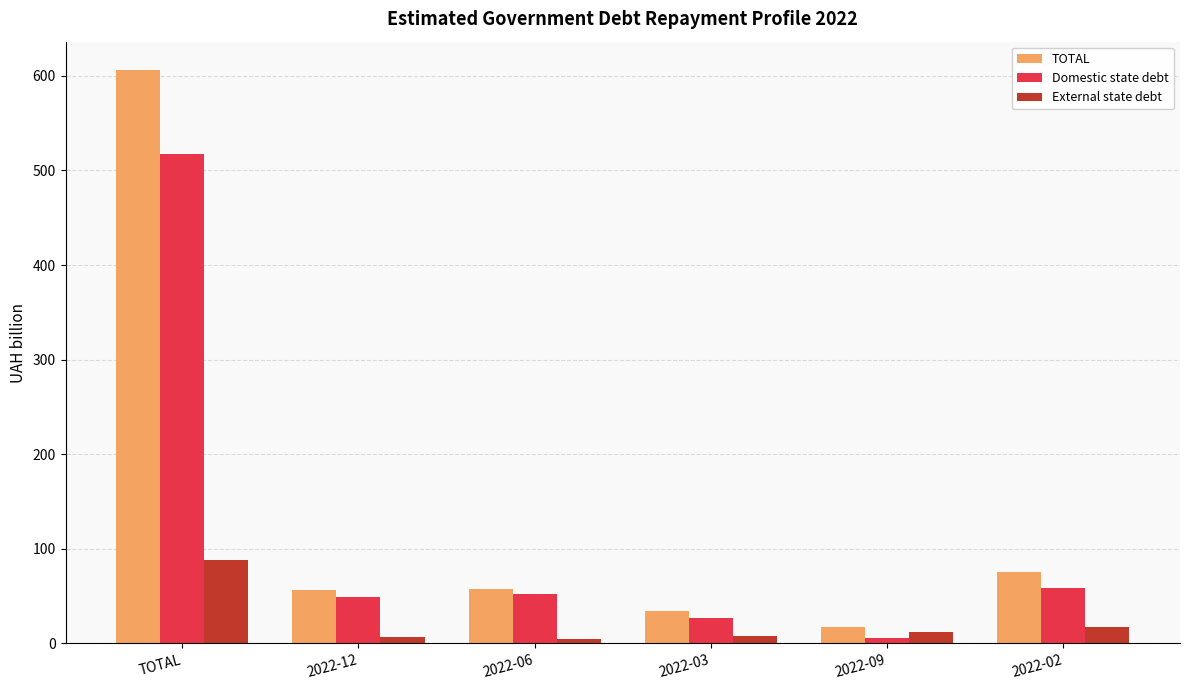

True or false: TOTAL has a value of 605.8 at TOTAL.

True